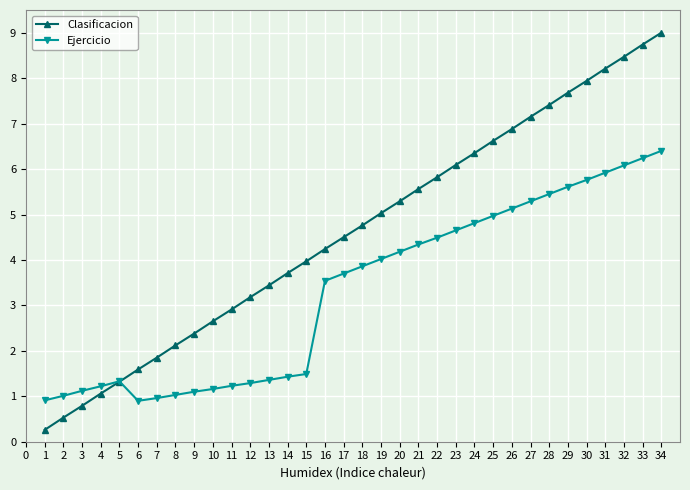

What is the maximum value shown in the chart?

9.0